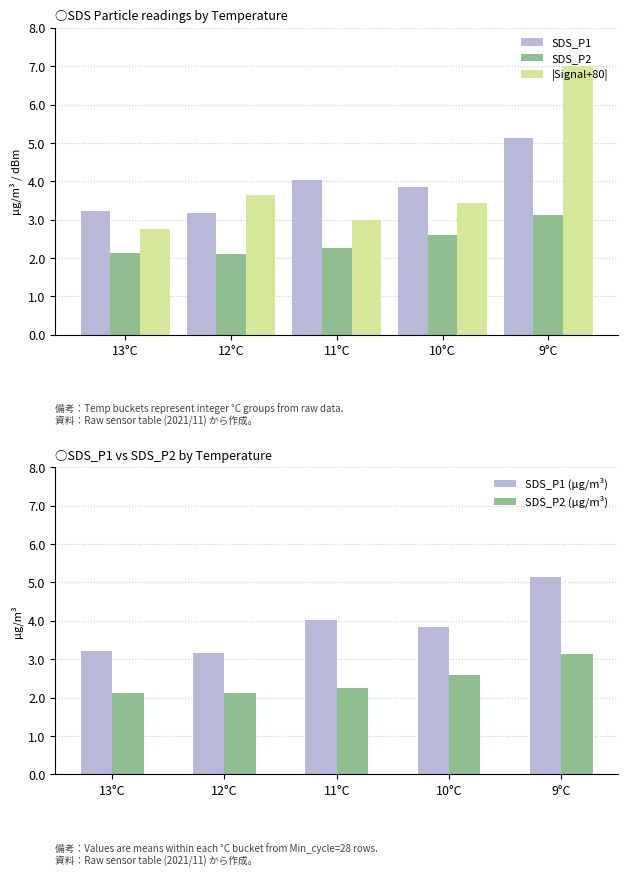

Which series has the largest range (max minus min)?

|Signal+80|